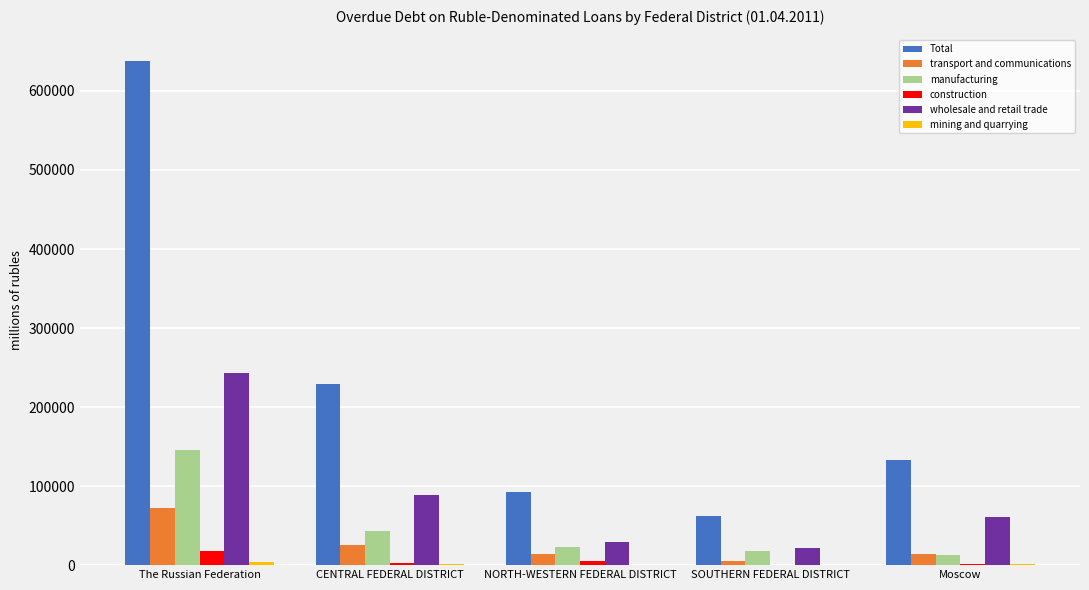

Where is Total nearest to the value 350365?

CENTRAL FEDERAL DISTRICT